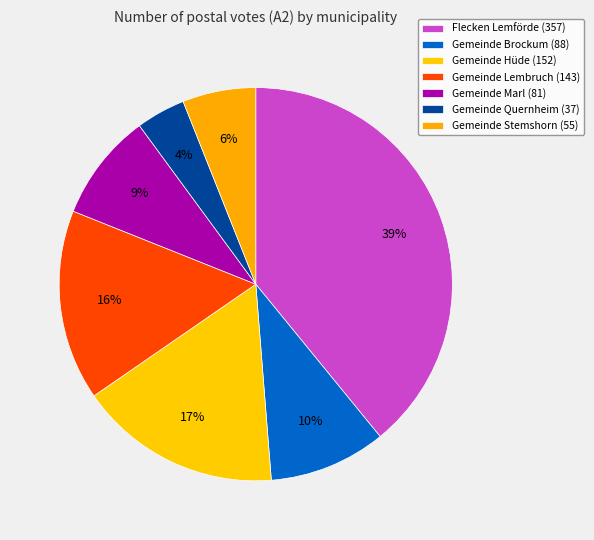

Count the number of slices in the pie.

7